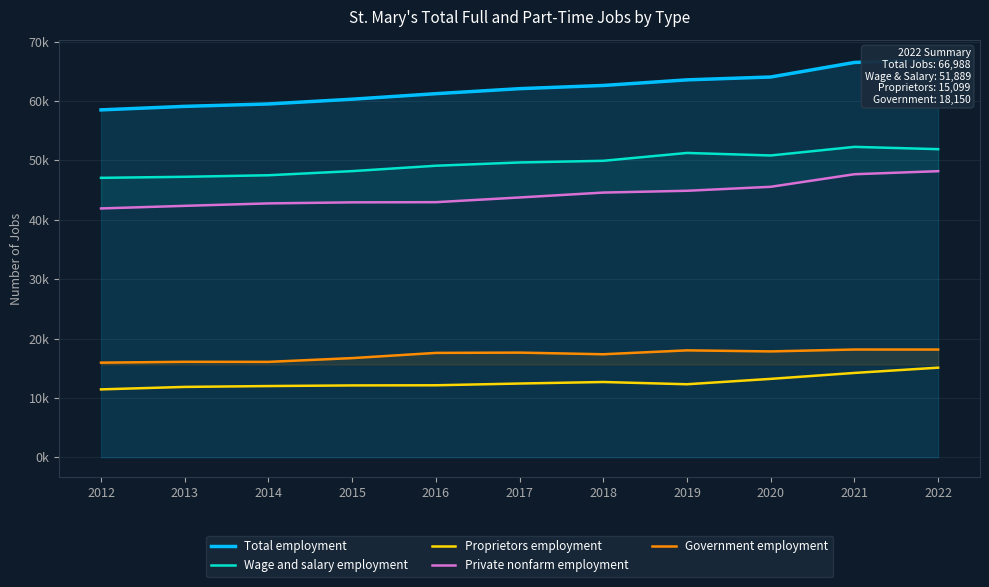

What is the approximate value of Total employment at 2020, to the nearest 10?

64040